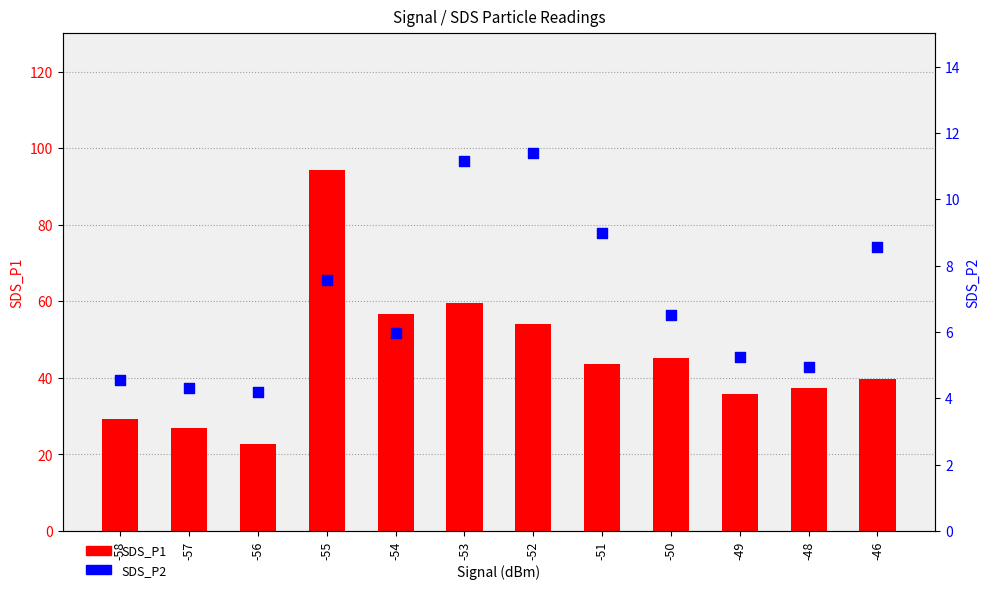

Which series contains the highest Y value?

SDS_P1